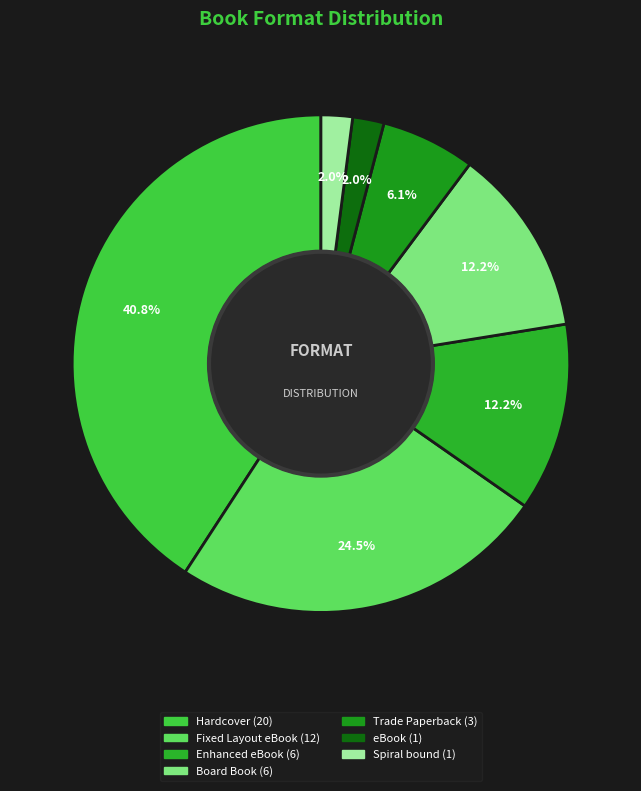

To the nearest percent, what is the difference between the largest and smallest slice percentages?

39%